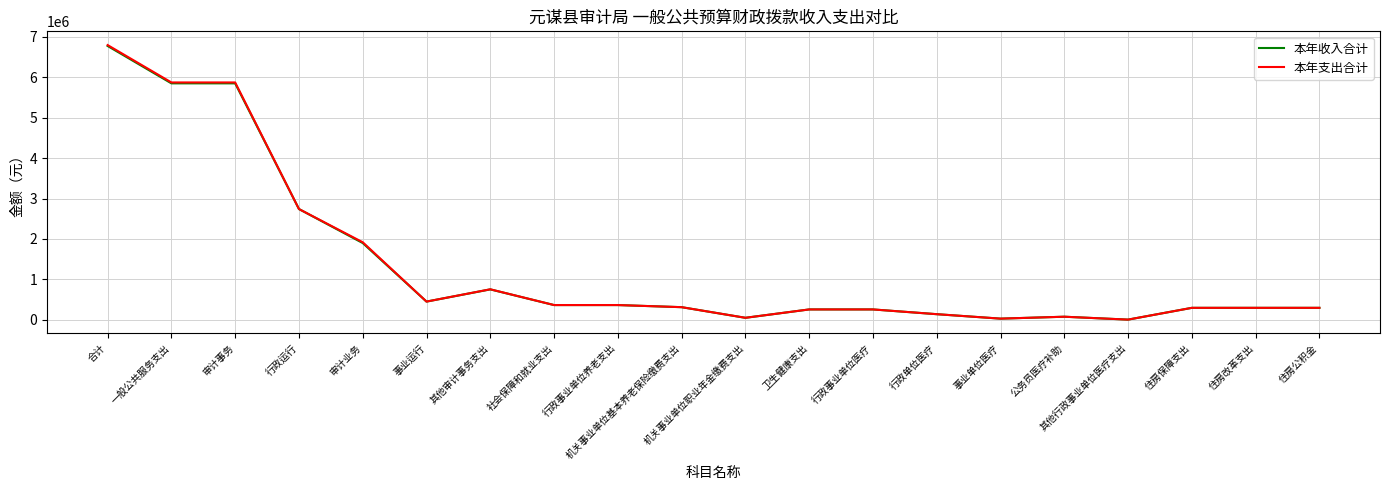

What is the maximum value shown in the chart?

6793868.6